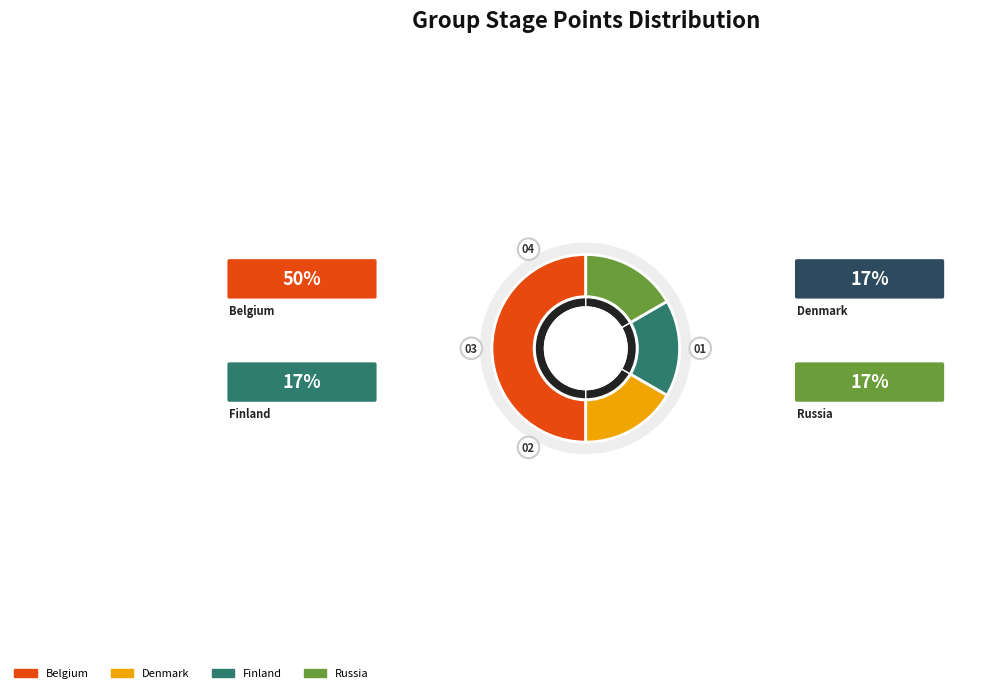

What percentage do Finland and Russia together represent?

33.3%